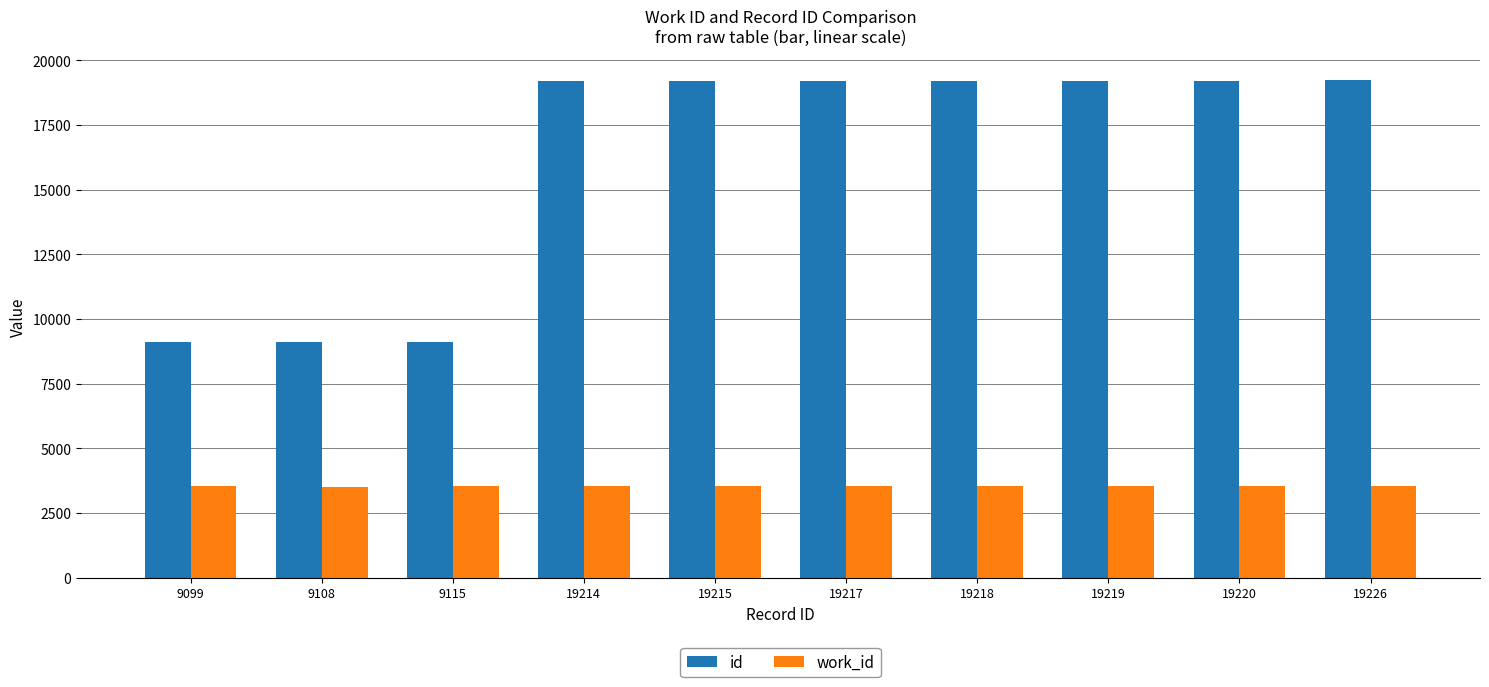

Rank the series by their maximum value, from lowest to highest.

work_id, id